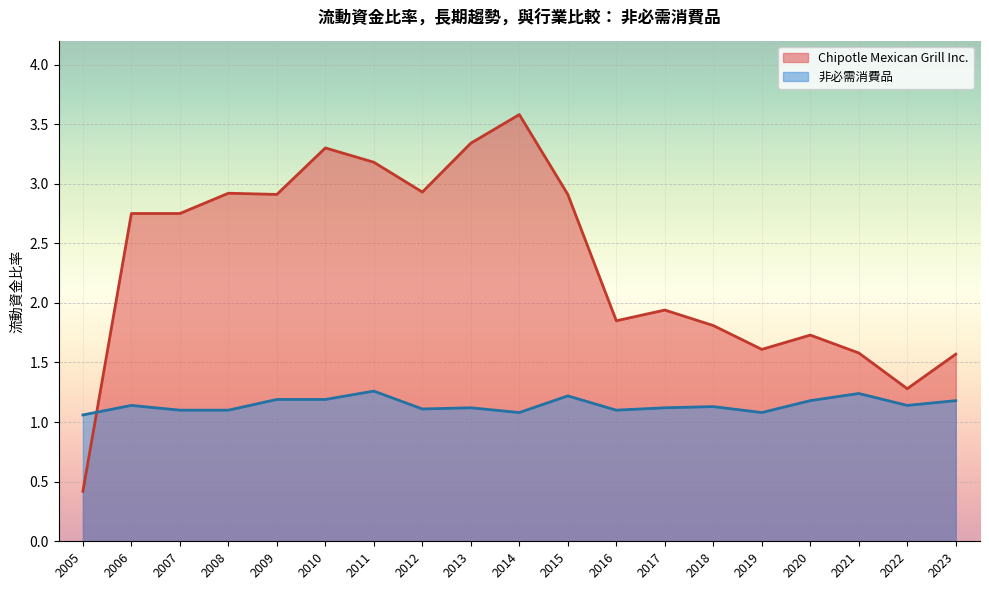

What value does the 非必需消費品 series have at 2009?

1.2